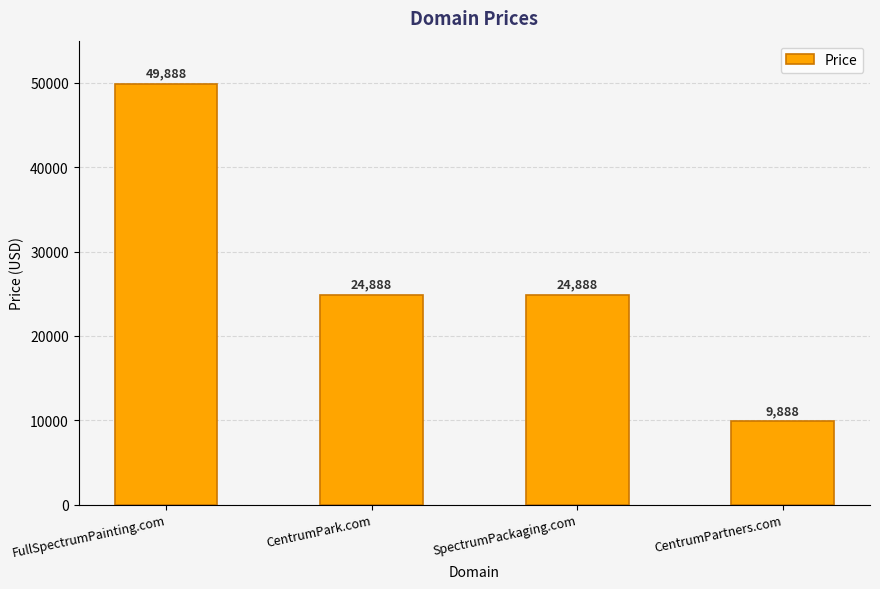

What is the label of the 1st bar from the right?

CentrumPartners.com